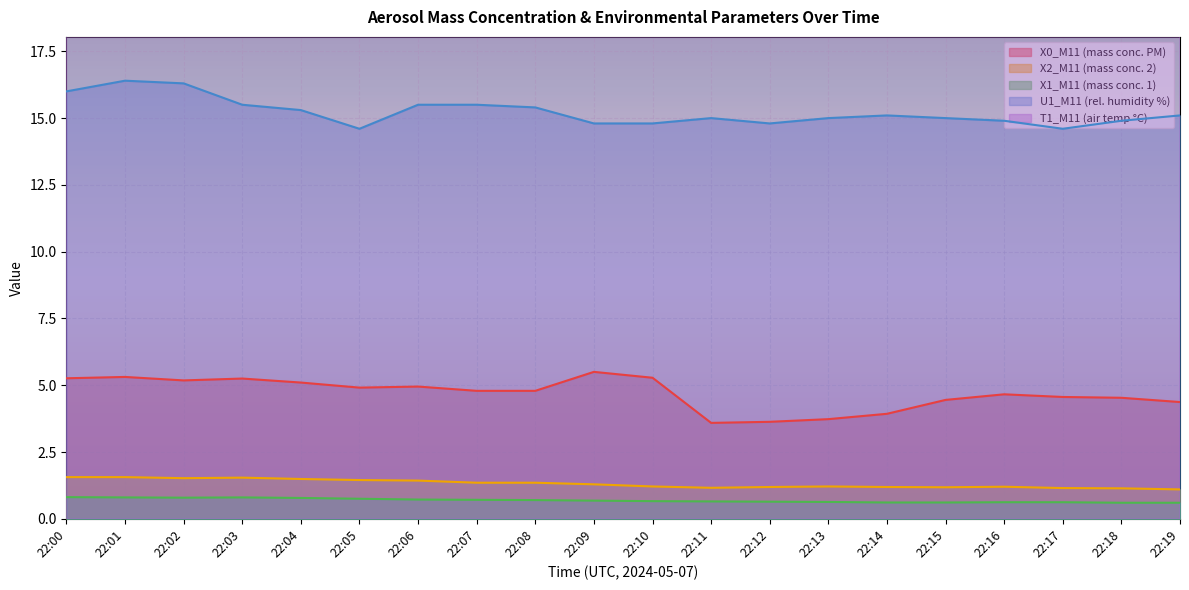

Reading left to right, what are all the values shown in this chart?

X0_M11 (mass conc. PM): 22:00=5.3	22:01=5.3	22:02=5.2	22:03=5.2	22:04=5.1	22:05=4.9	22:06=5.0	22:07=4.8	22:08=4.8	22:09=5.5	22:10=5.3	22:11=3.6	22:12=3.6	22:13=3.7	22:14=3.9	22:15=4.5	22:16=4.7	22:17=4.6	22:18=4.5	22:19=4.4
X2_M11 (mass conc. 2): 22:00=1.6	22:01=1.6	22:02=1.5	22:03=1.5	22:04=1.5	22:05=1.4	22:06=1.4	22:07=1.4	22:08=1.4	22:09=1.3	22:10=1.2	22:11=1.2	22:12=1.2	22:13=1.2	22:14=1.2	22:15=1.2	22:16=1.2	22:17=1.1	22:18=1.1	22:19=1.1
X1_M11 (mass conc. 1): 22:00=0.8	22:01=0.8	22:02=0.8	22:03=0.8	22:04=0.8	22:05=0.8	22:06=0.7	22:07=0.7	22:08=0.7	22:09=0.7	22:10=0.7	22:11=0.7	22:12=0.6	22:13=0.6	22:14=0.6	22:15=0.6	22:16=0.6	22:17=0.6	22:18=0.6	22:19=0.6
U1_M11 (rel. humidity %): 22:00=16.0	22:01=16.4	22:02=16.3	22:03=15.5	22:04=15.3	22:05=14.6	22:06=15.5	22:07=15.5	22:08=15.4	22:09=14.8	22:10=14.8	22:11=15.0	22:12=14.8	22:13=15.0	22:14=15.1	22:15=15.0	22:16=14.9	22:17=14.6	22:18=14.9	22:19=15.1
T1_M11 (air temp °C): 22:00=23.2	22:01=23.2	22:02=23.2	22:03=23.2	22:04=23.2	22:05=23.2	22:06=23.2	22:07=23.2	22:08=23.1	22:09=23.1	22:10=23.1	22:11=23.1	22:12=23.1	22:13=23.1	22:14=23.1	22:15=23.1	22:16=23.2	22:17=23.2	22:18=23.2	22:19=23.1